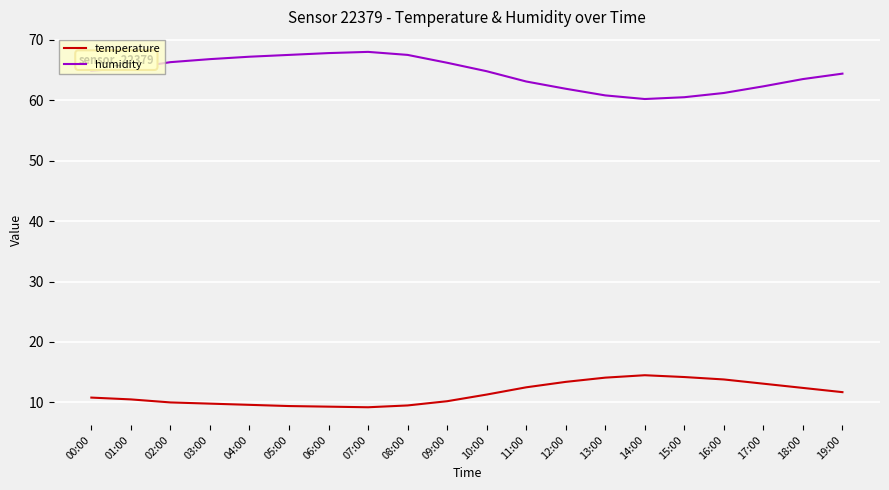

List the series in order of their peak value, highest first.

humidity, temperature